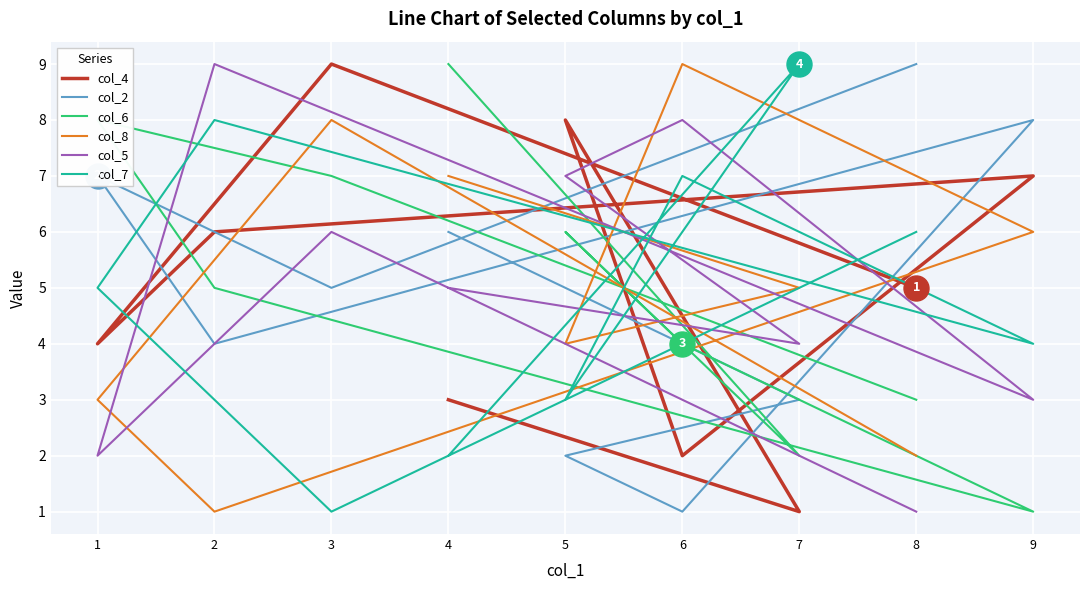

Read the col_7 value at 3.

1